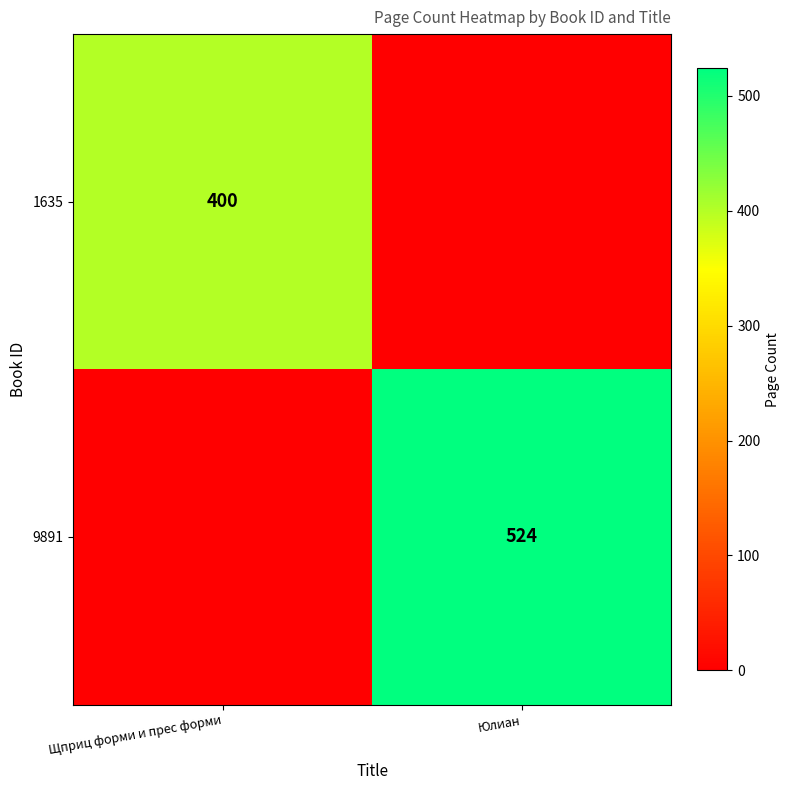

What is the spread (max minus min) of values at Юлиан?

524